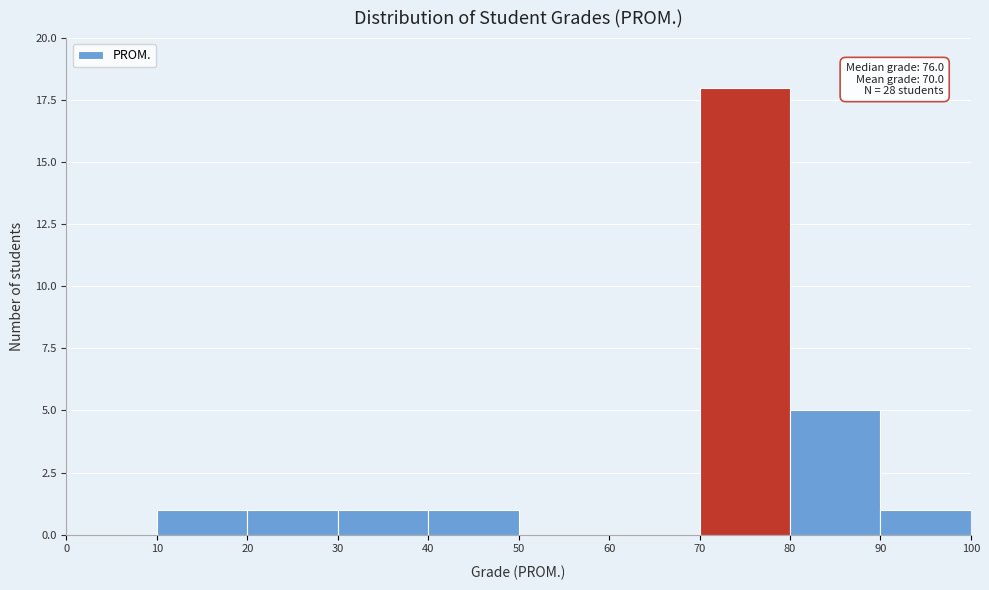

Which range on the x-axis has the tallest bar?

70 to 80